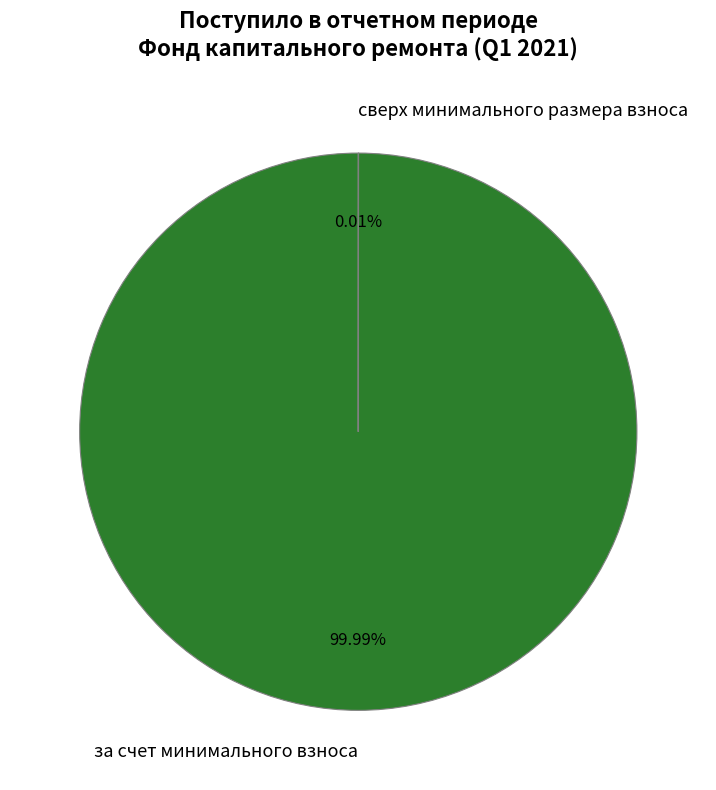

Which slice is the largest?

за счет минимального взноса